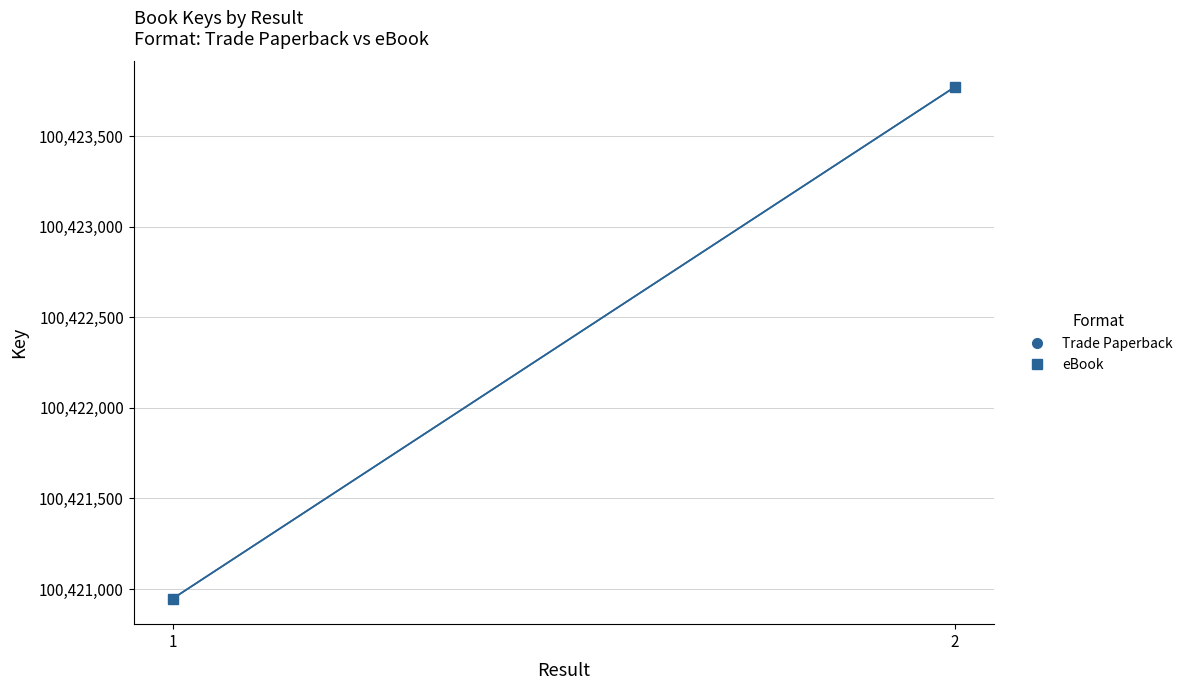

How many lines are shown in the chart?

2